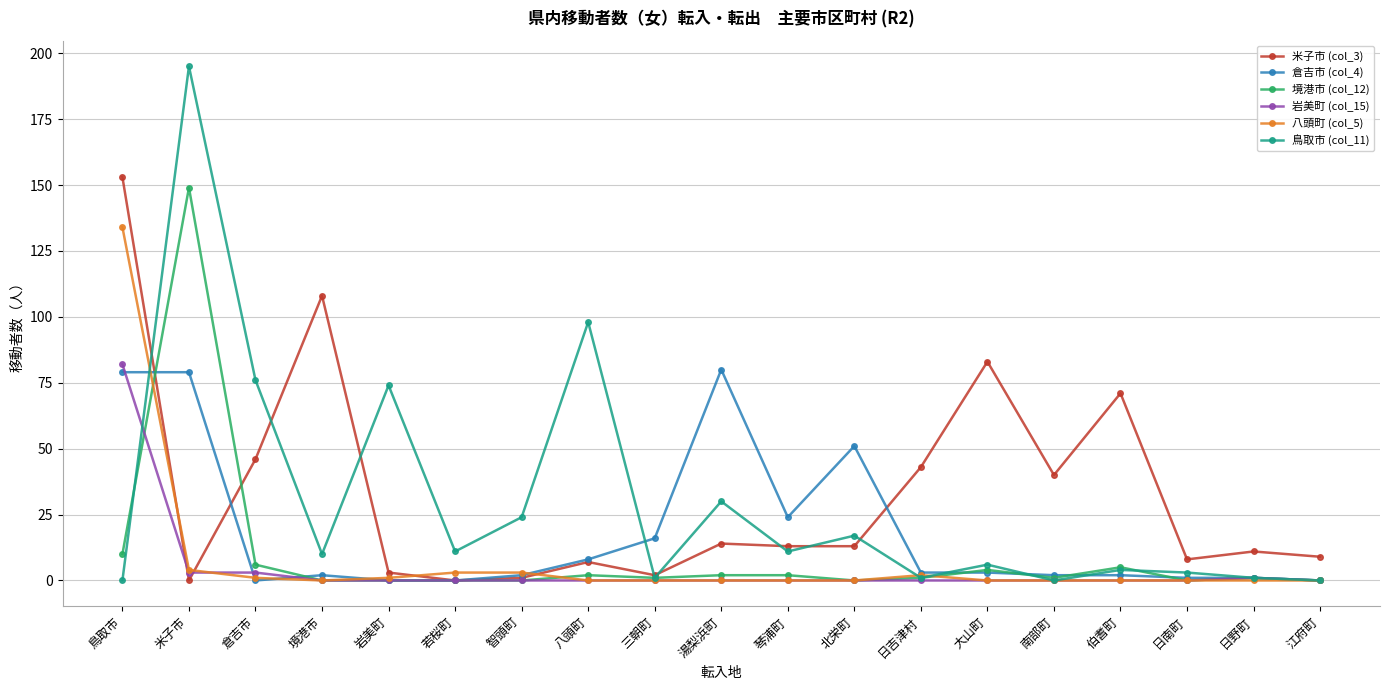

Does the chart have visible grid lines?

Yes